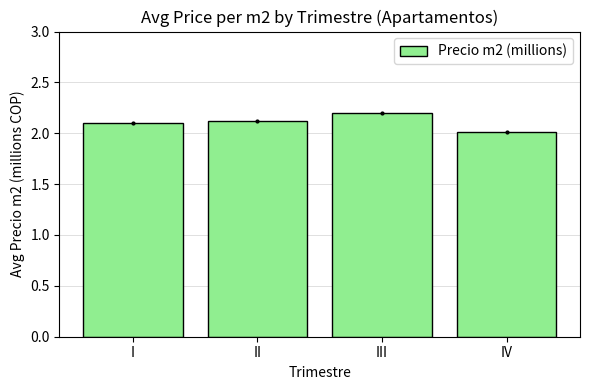

Reading right to left, transcribe all the data shown in this chart.

2.0	2.2	2.1	2.1